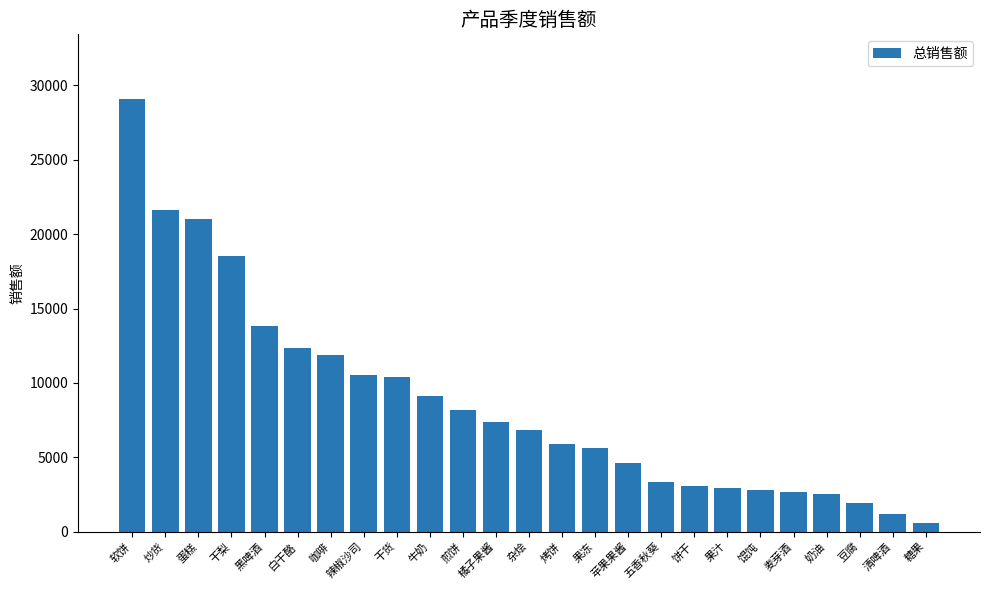

Which label corresponds to the smallest value in the chart?

糖果